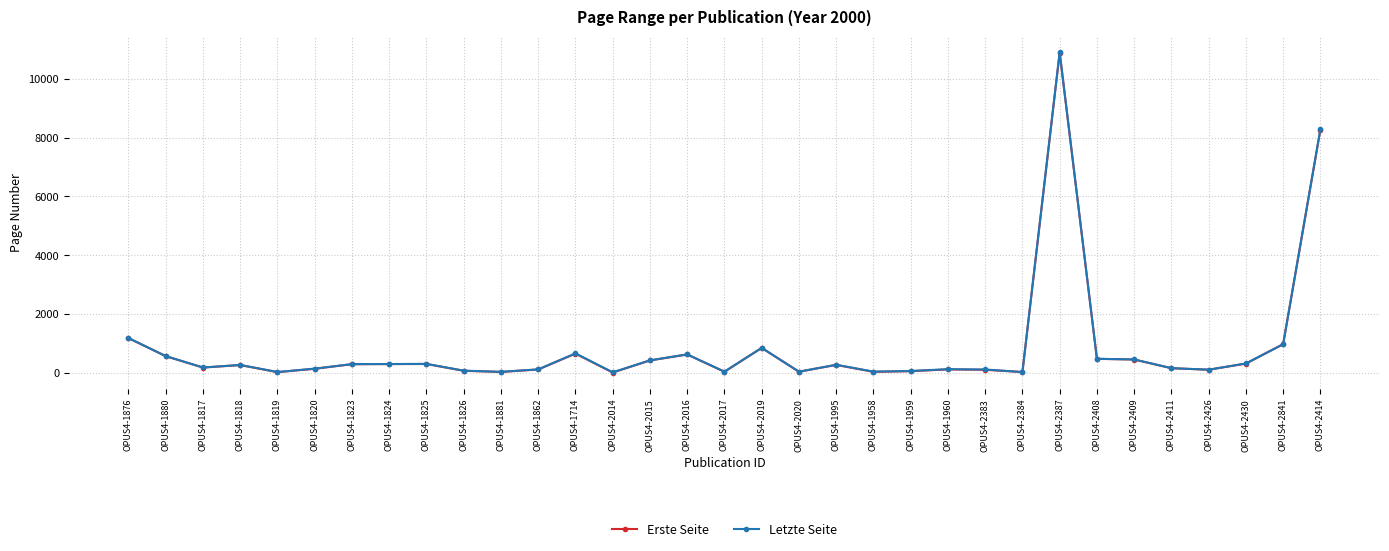

What position from the left is OPUS4-2414?

33